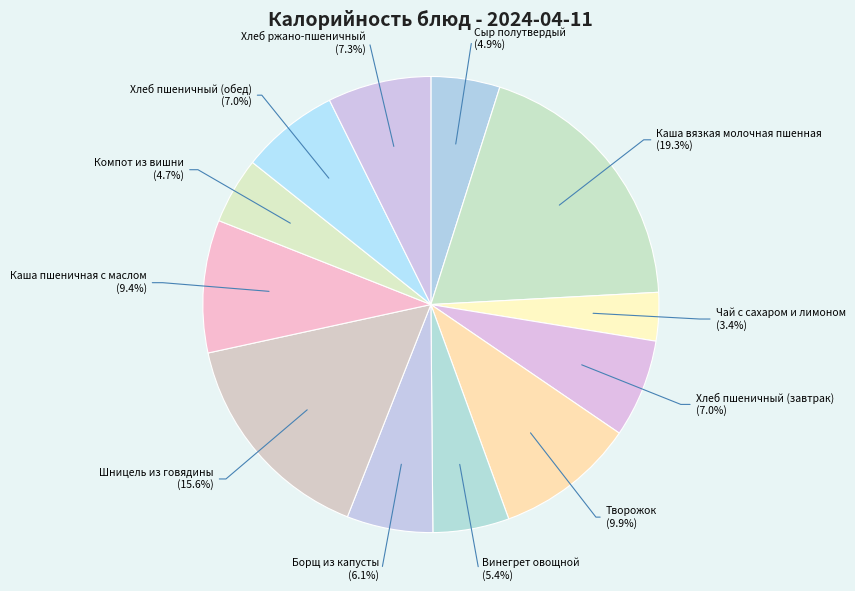

Between Компот из вишни and Борщ из капусты, which is larger?

Борщ из капусты